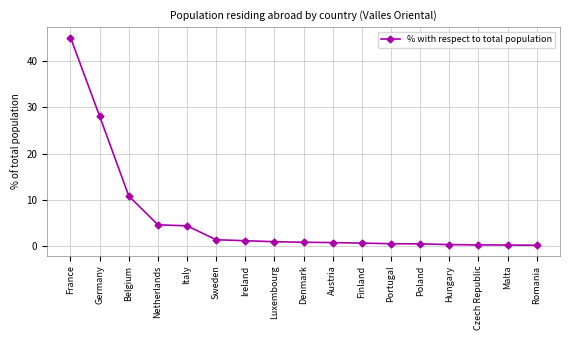

Does the chart display data point markers on the line(s)?

Yes